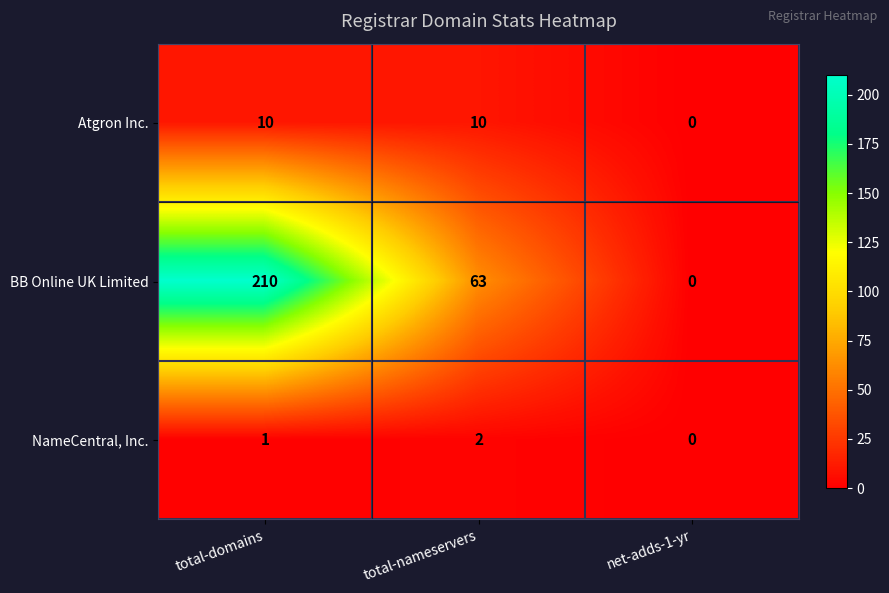

What is the sum of the BB Online UK Limited values at total-domains and net-adds-1-yr?

210